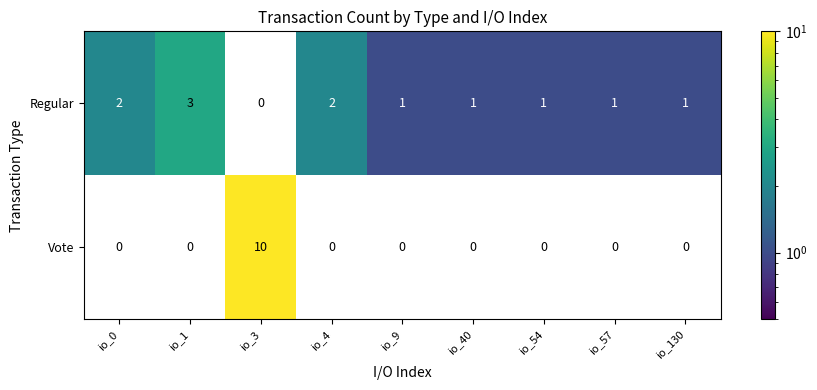

Rank the series by their maximum value, from highest to lowest.

Vote, Regular